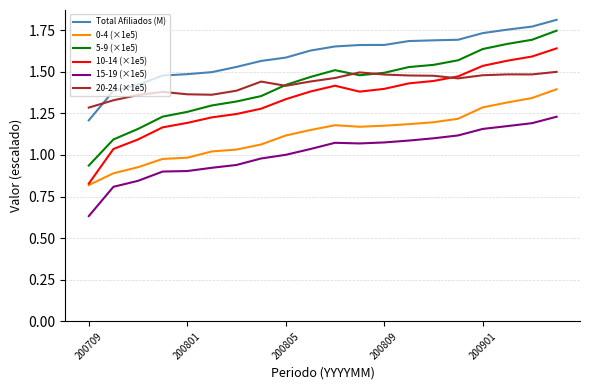

Which series has the widest spread of values?

10-14 (×1e5)